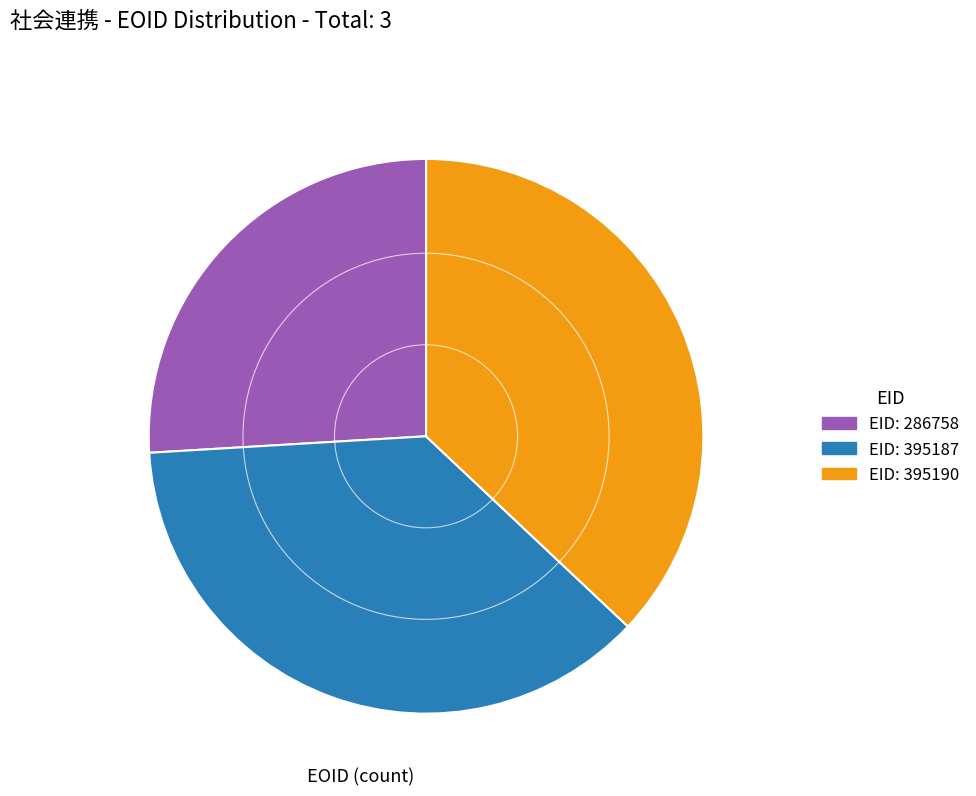

Does any single category account for the majority?

No